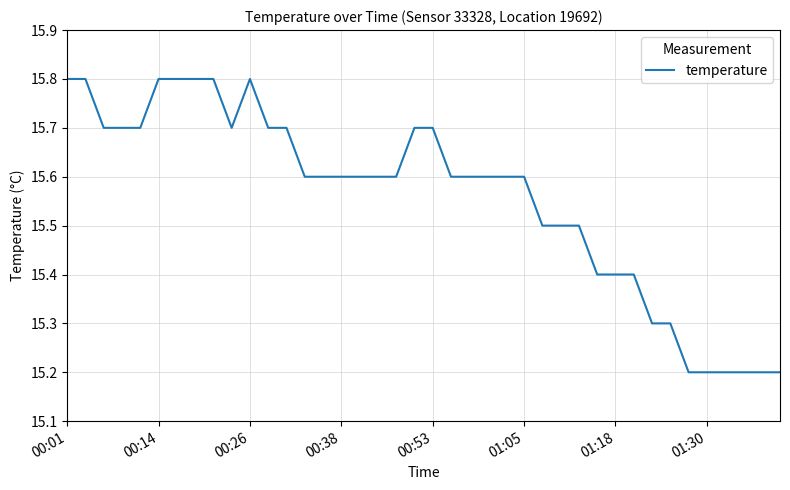

What is the difference between the maximum and second lowest values?

0.6